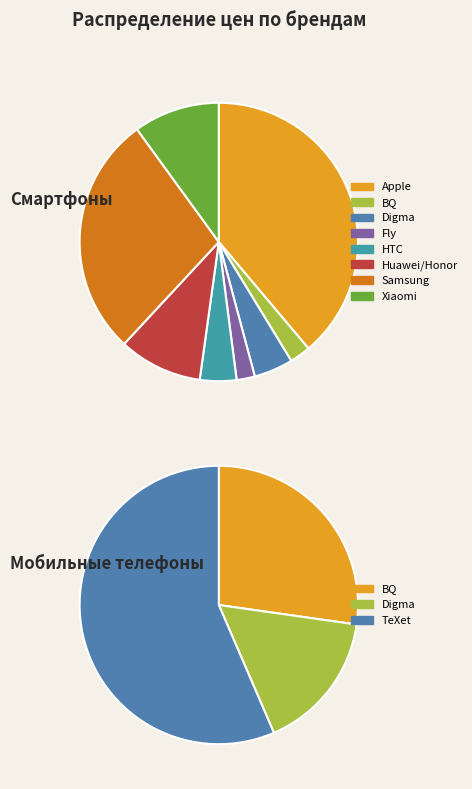

How many segments does this pie chart have?

8